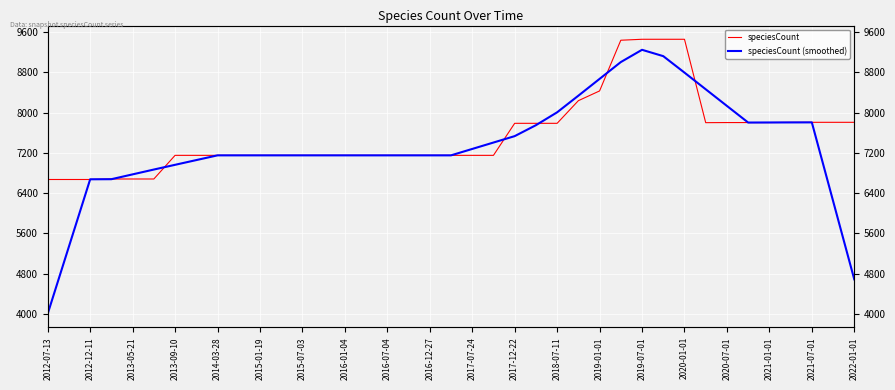

Between which two adjacent categories do speciesCount (smoothed) and speciesCount first intersect?

2012-12-11 and 2013-05-21